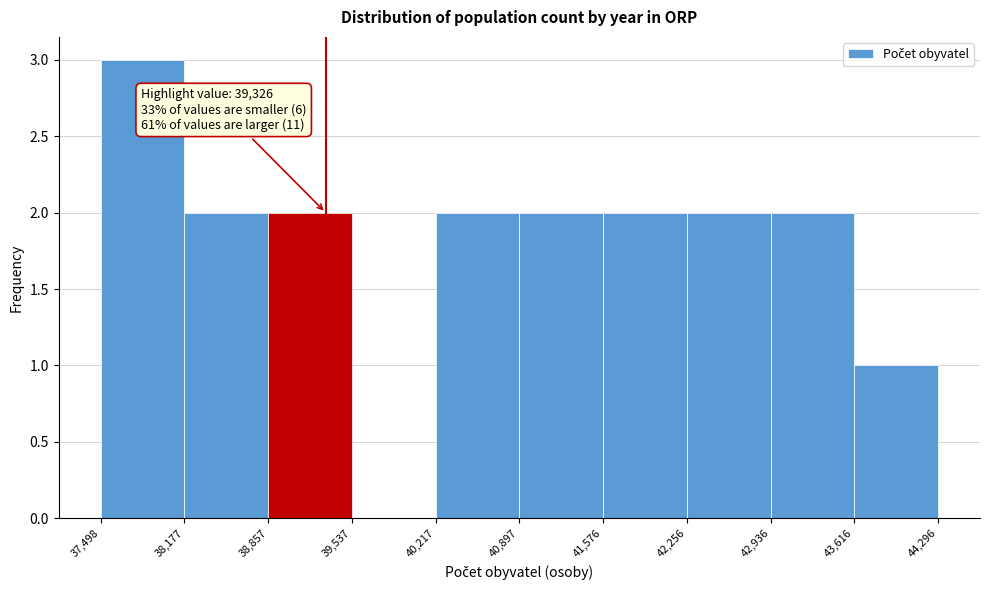

Over which range of the x-axis is the bar tallest?

37,498 to 38,177